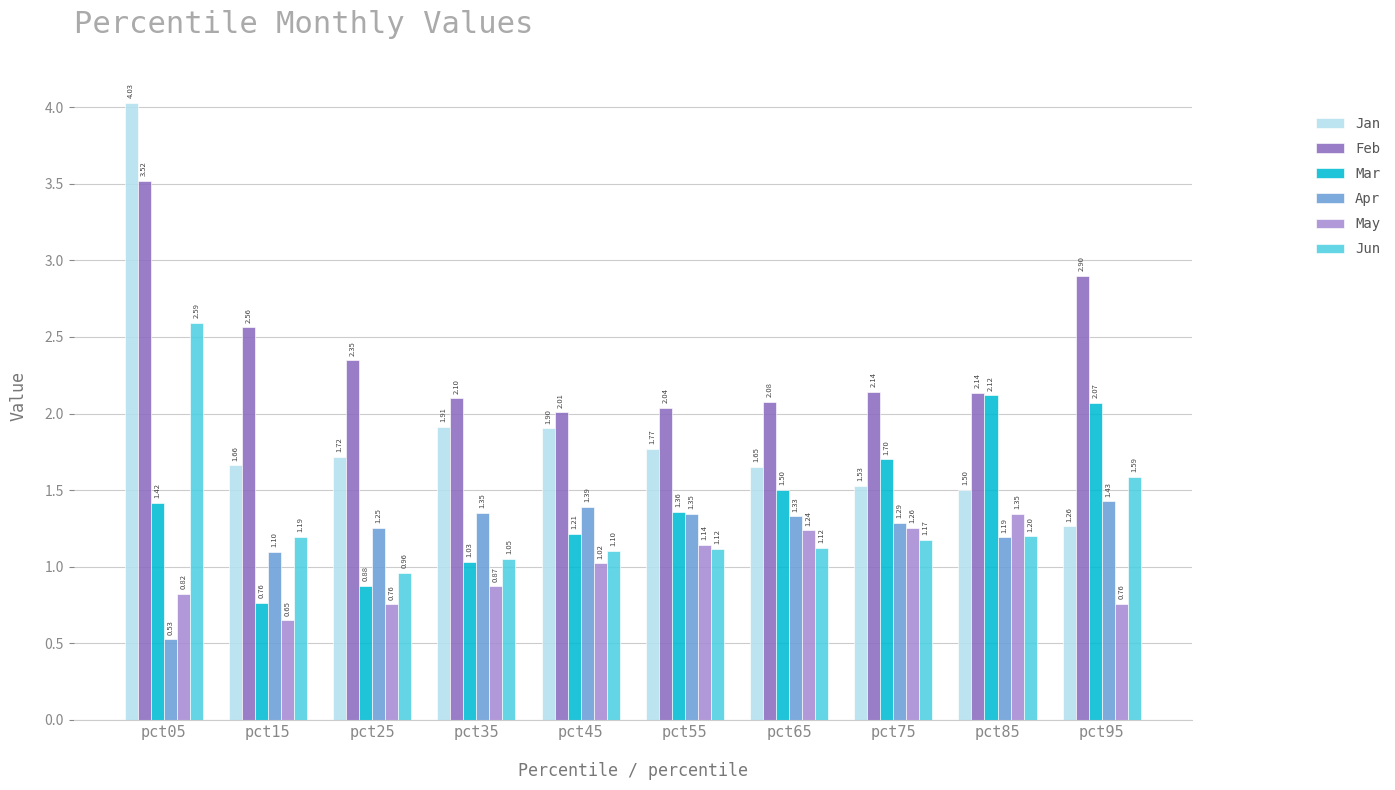

What is the difference between the second highest and minimum values in the Jan series?

0.6